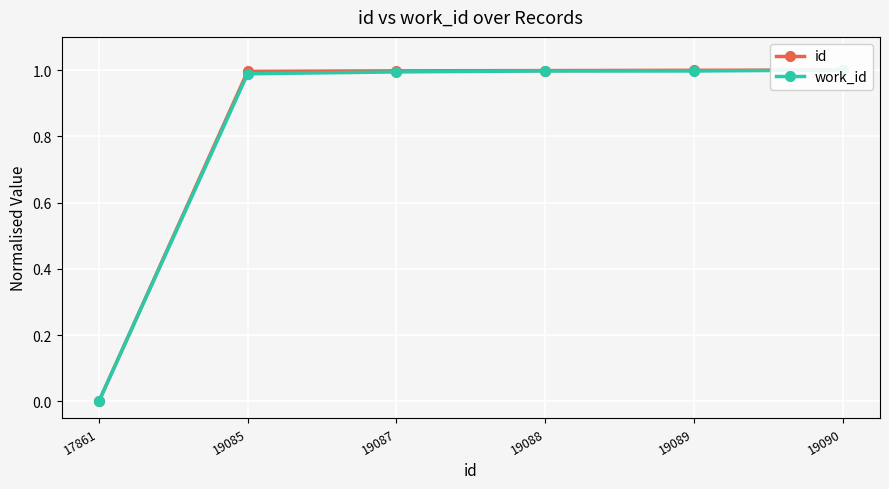

The value of work_id at 19090 is 1.0. True or false?

True